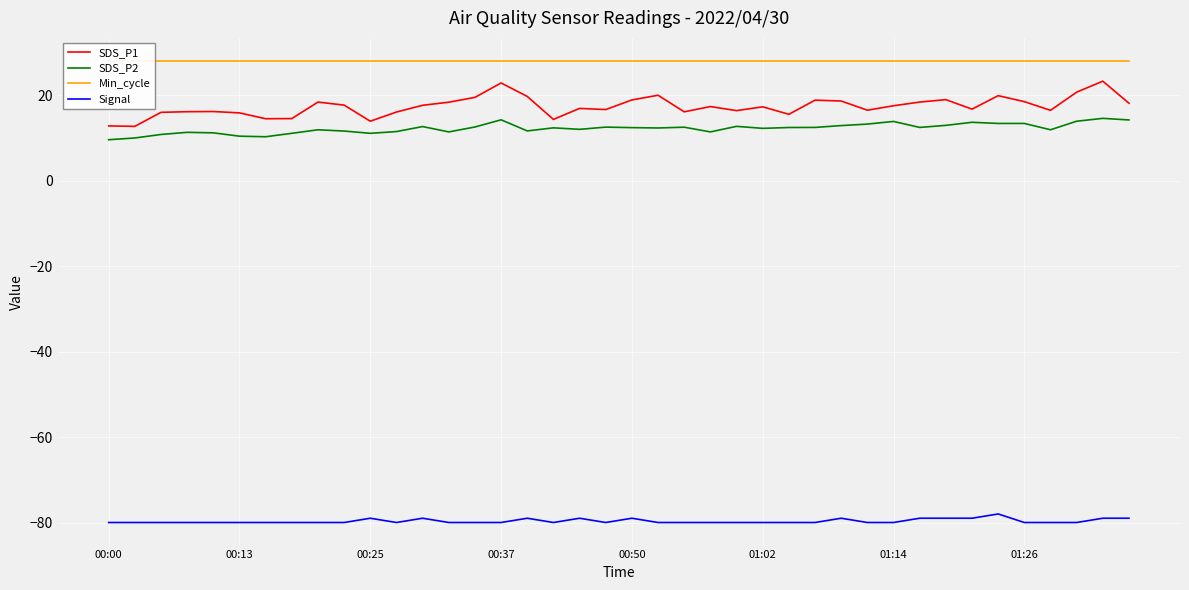

How many lines are shown in the chart?

4